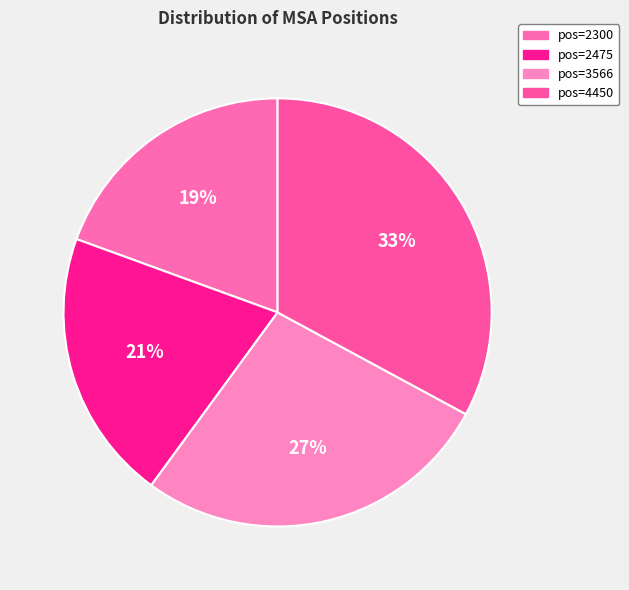

Which category has the smallest portion of the pie?

2300